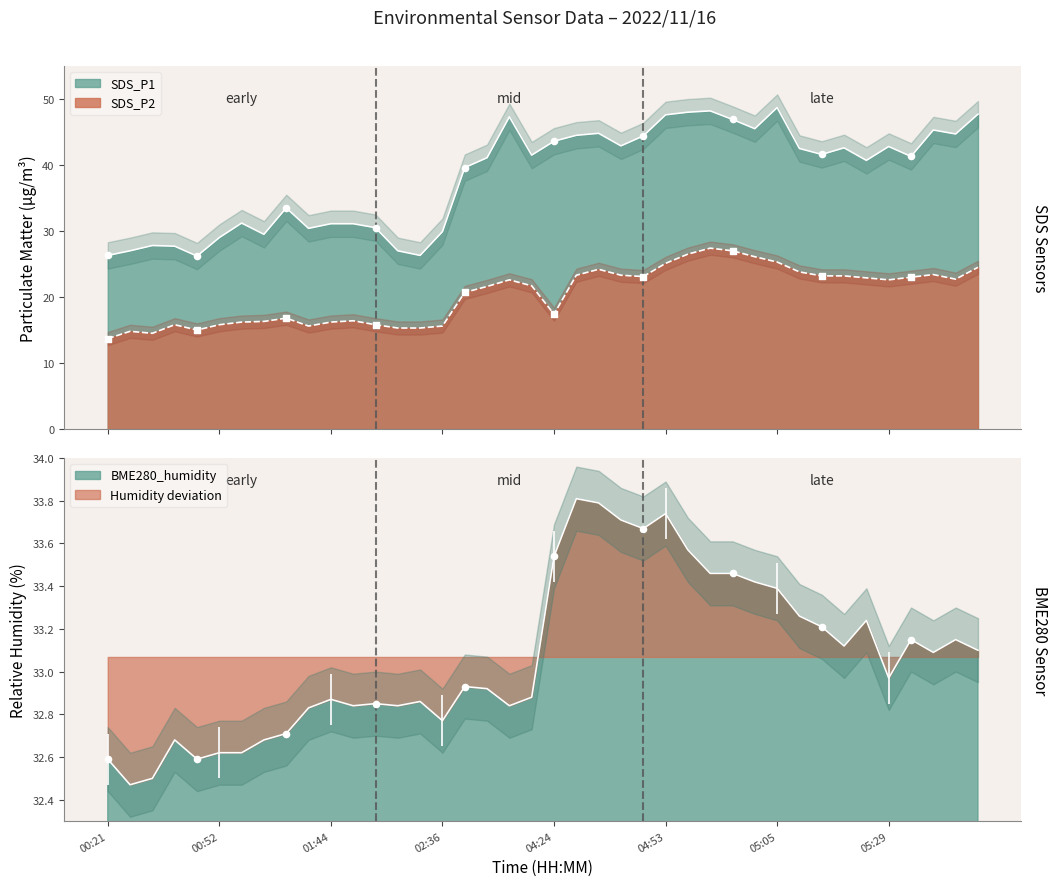

Which series reaches the minimum Y coordinate?

SDS_P2